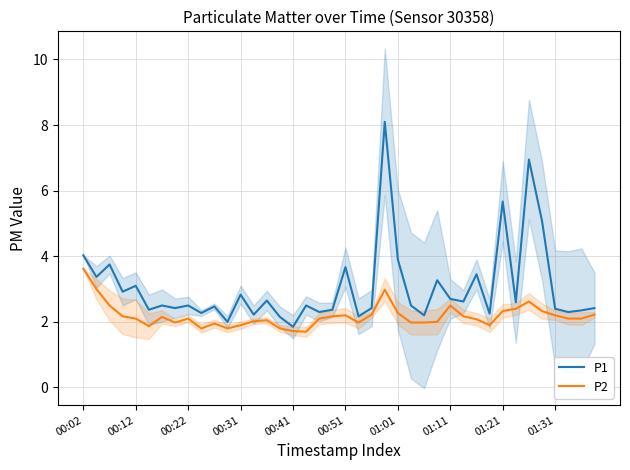

How many interior local peaks does the P2 series have?

8